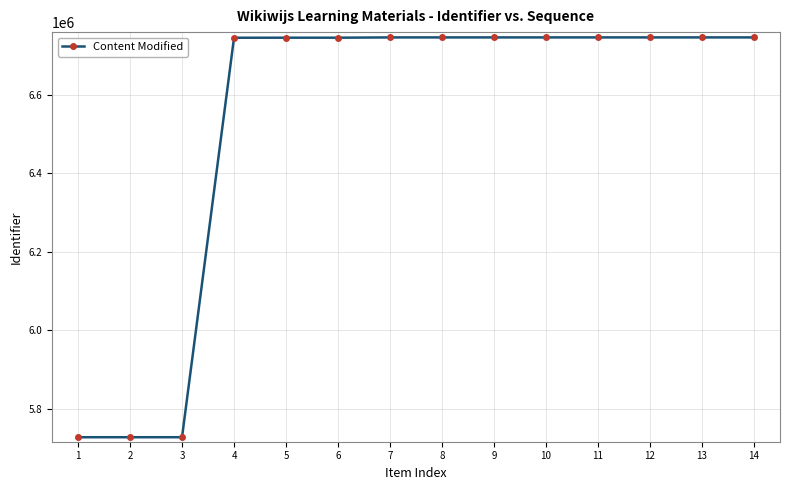

What is the maximum value shown in the chart?

6746553